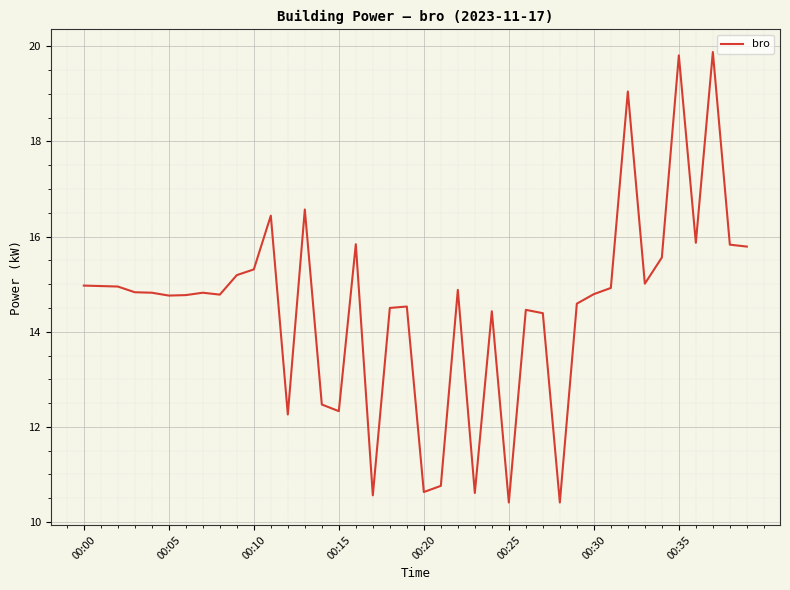

What is the maximum value shown in the chart?

19.9